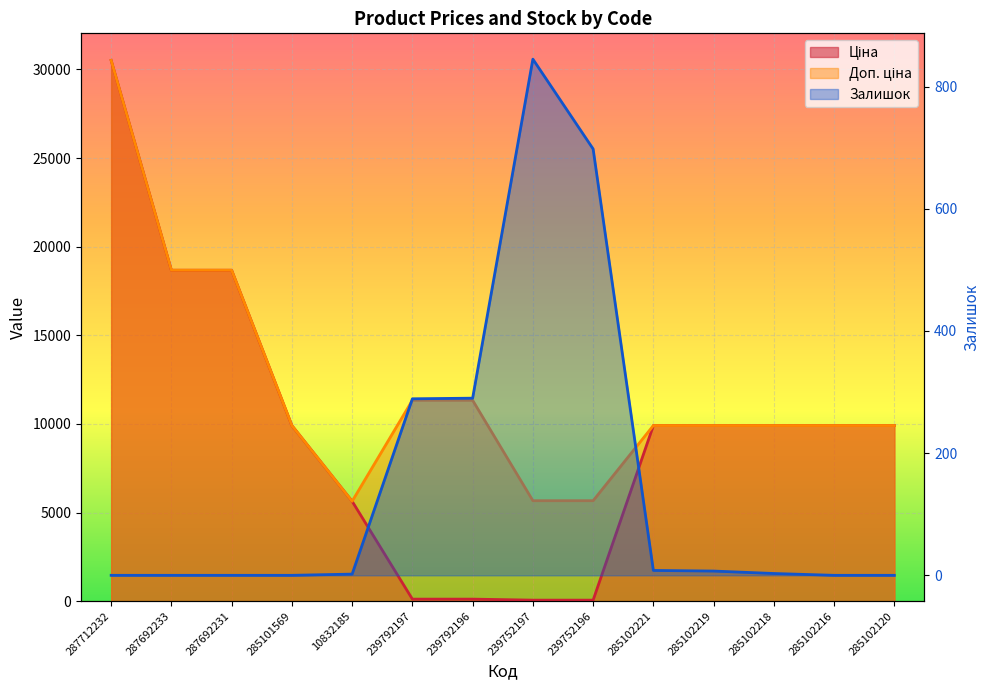

What is the value of the Доп. ціна point at the 2nd from the left?

18671.5